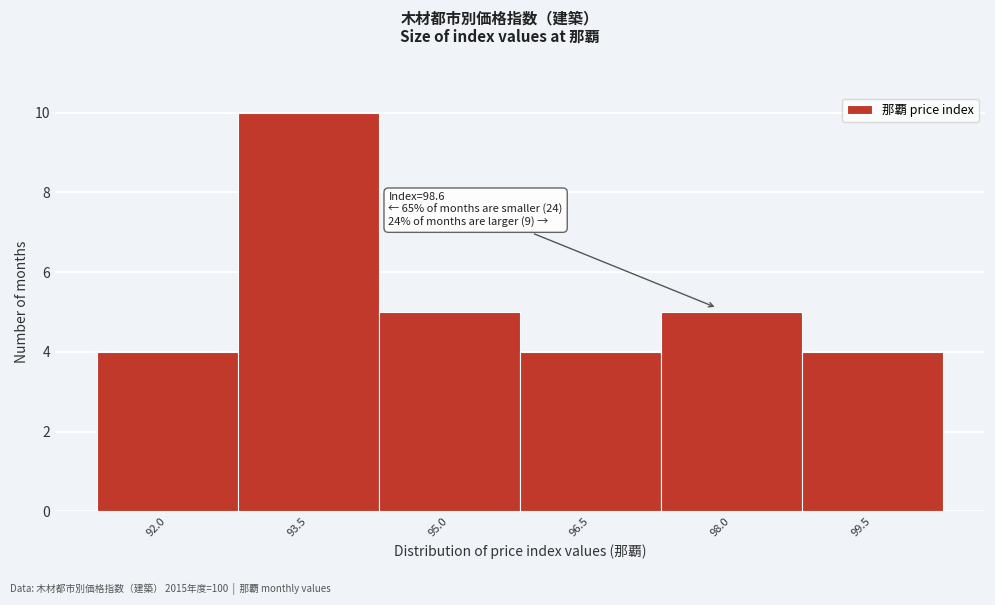

Reading left to right, transcribe all the data shown in this chart.

92.0=4	93.5=10	95.0=5	96.5=4	98.0=5	99.5=4